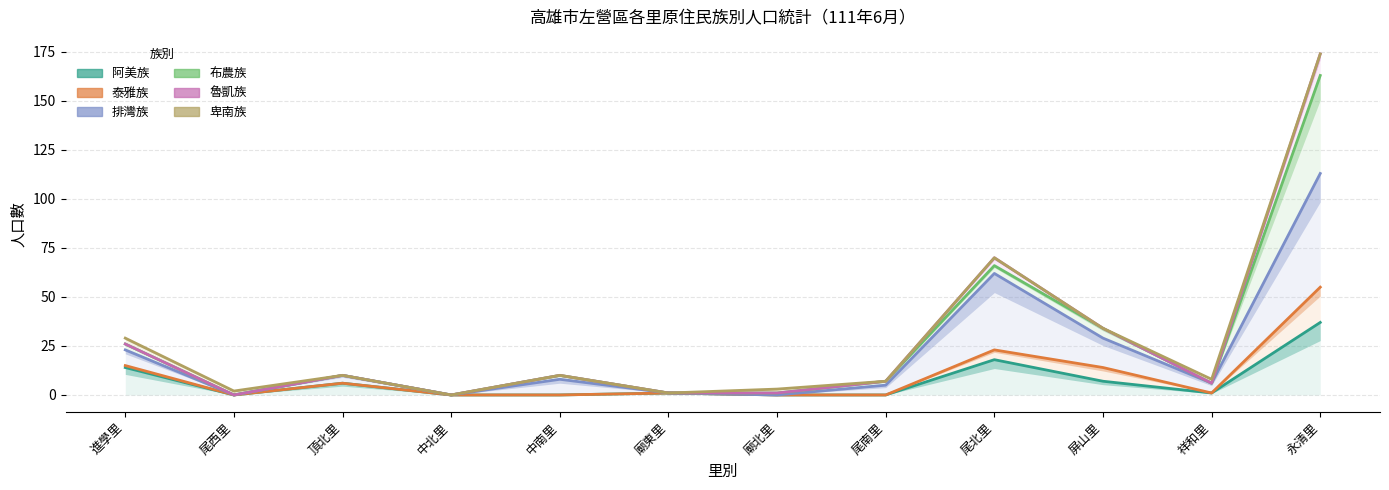

At how many categories does at least one series exceed 133?

1